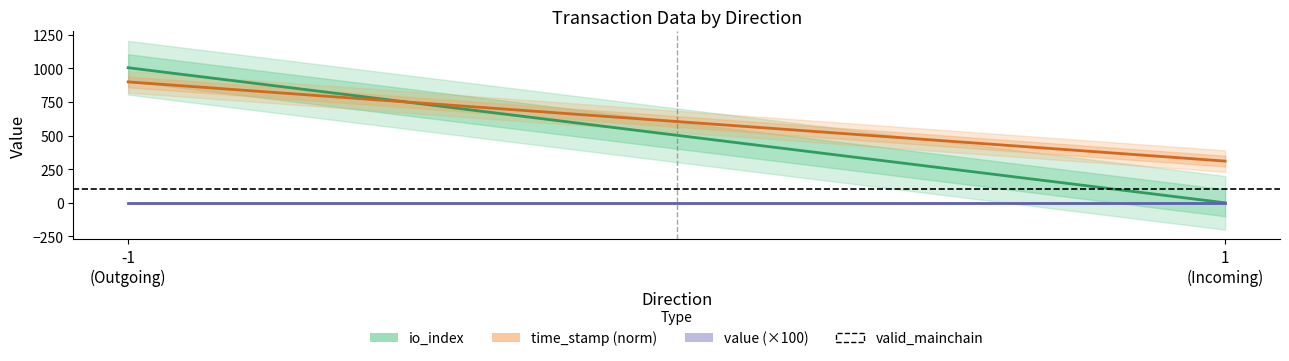

Which label corresponds to the smallest value in the chart?

1
(Incoming)